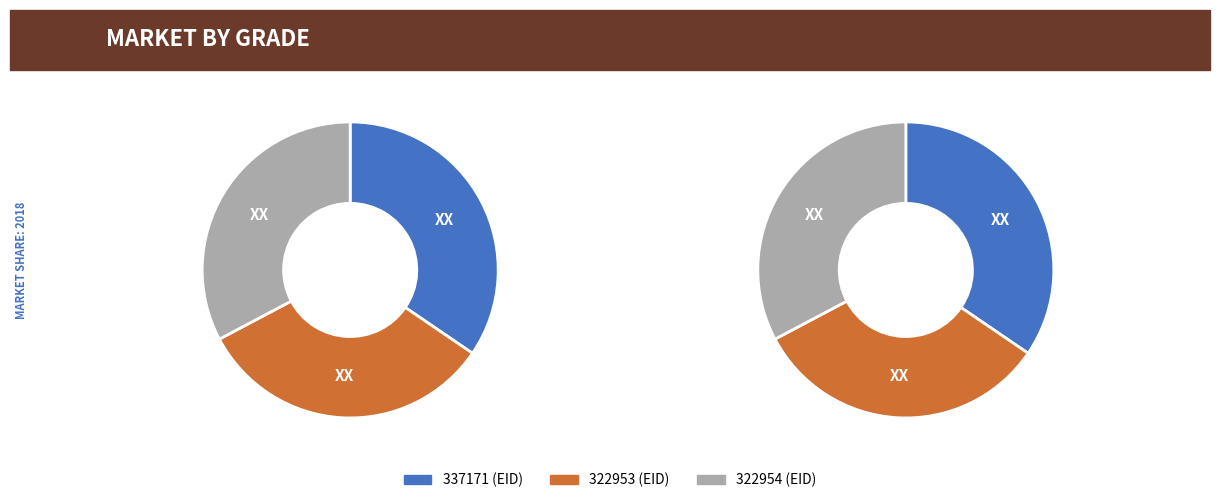

The 322953 slice represents 20% of the pie. True or false?

False